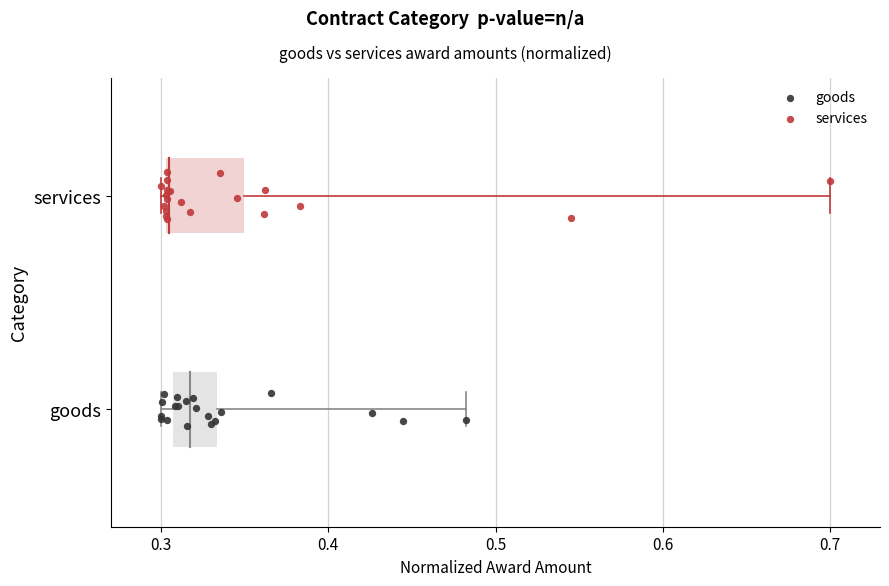

What are all the series names shown in the legend?

goods, services